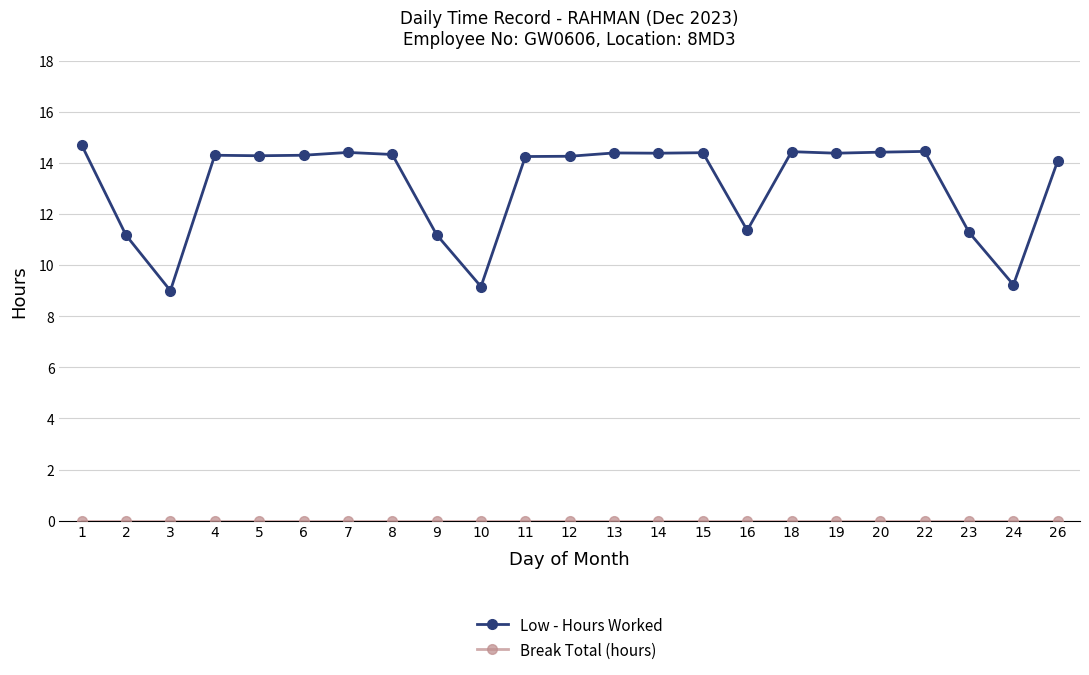

What is the greatest value displayed?

14.7